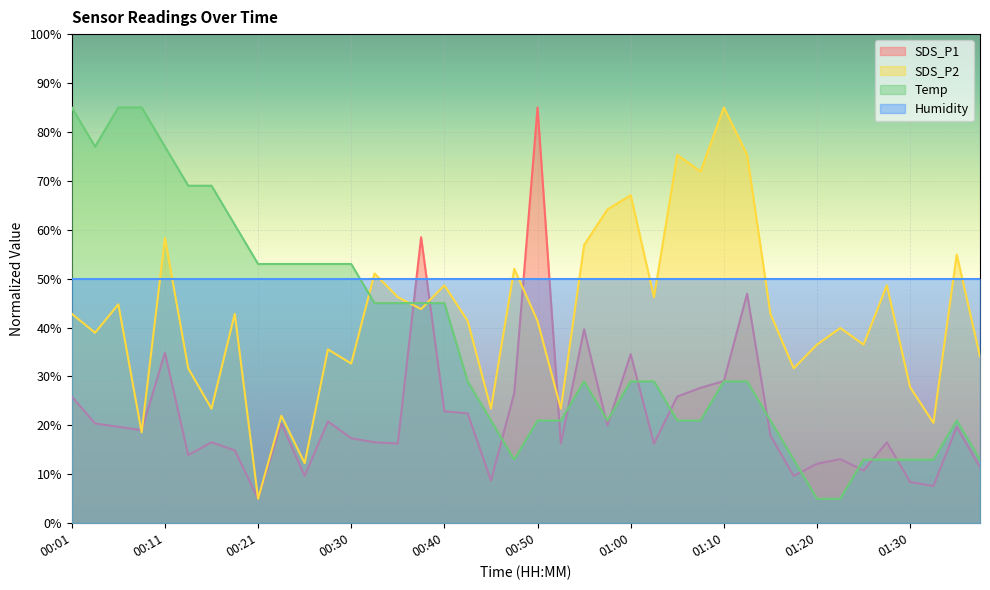

Between 00:30 and 00:48, which is larger?

00:48